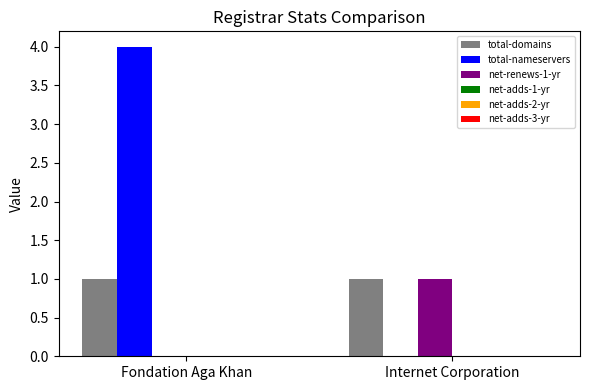

Is the value of total-domains at Fondation Aga Khan greater than the value of total-nameservers at Internet Corporation?

Yes